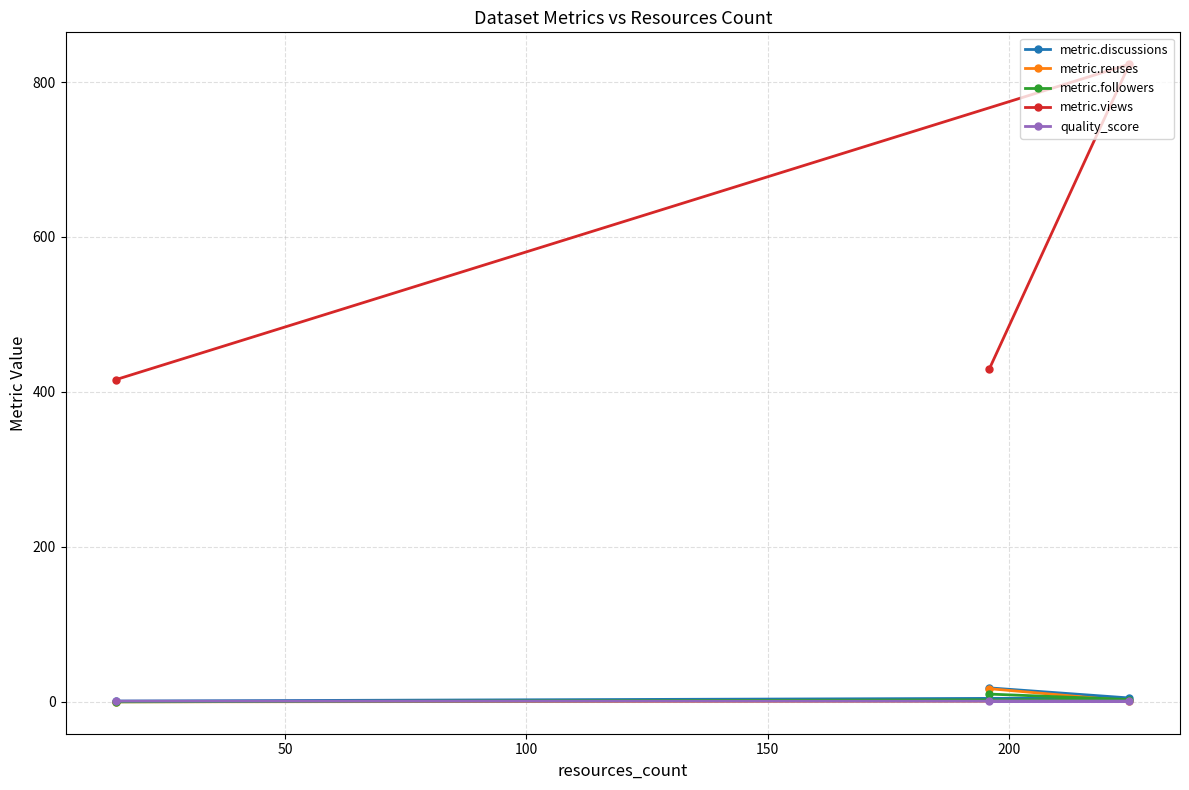

What is the highest value of the metric.views series?

823.0